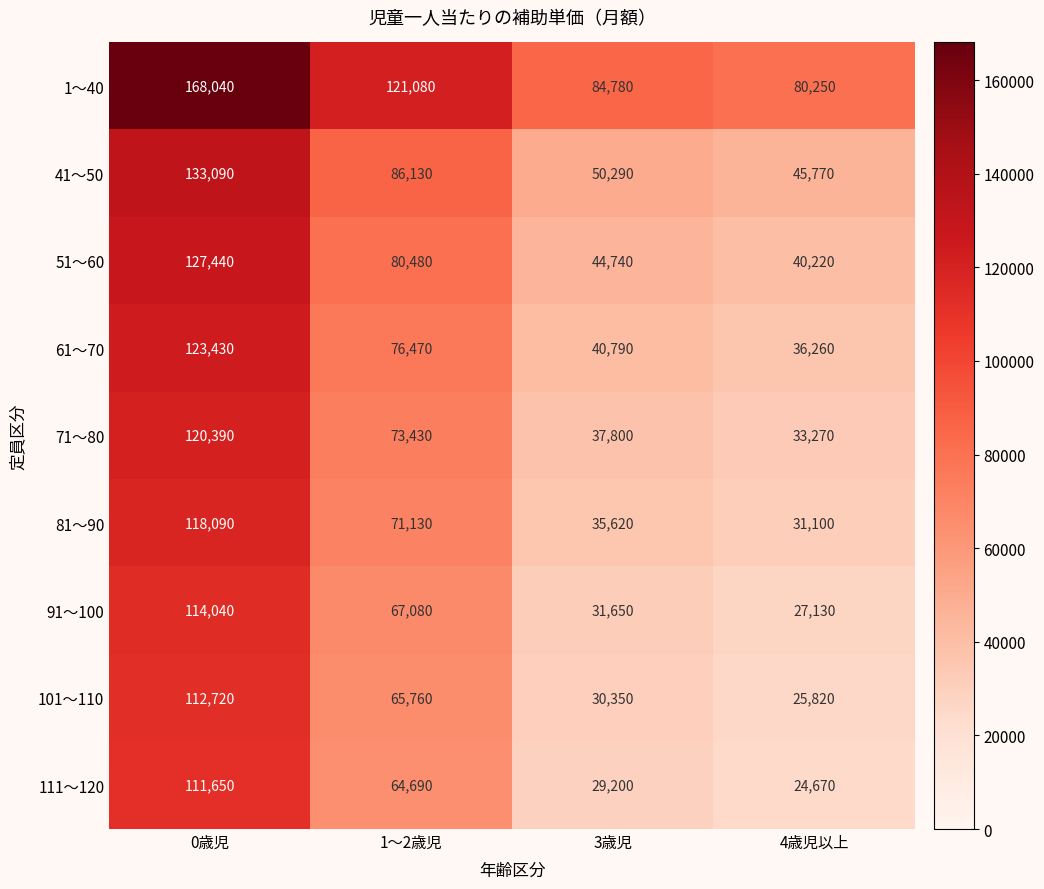

What is the sum of the 111～120 values at 0歳児 and 3歳児?

140850